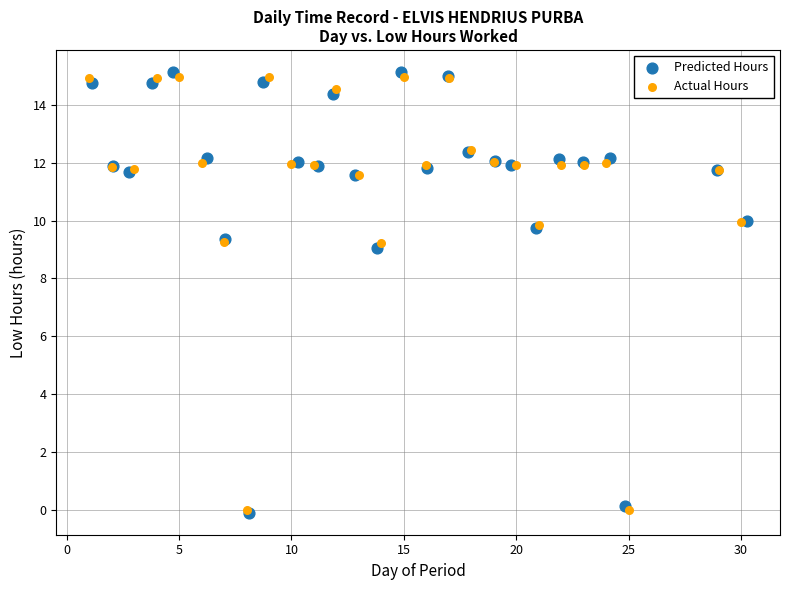

Which series reaches the maximum Y coordinate?

Predicted Hours